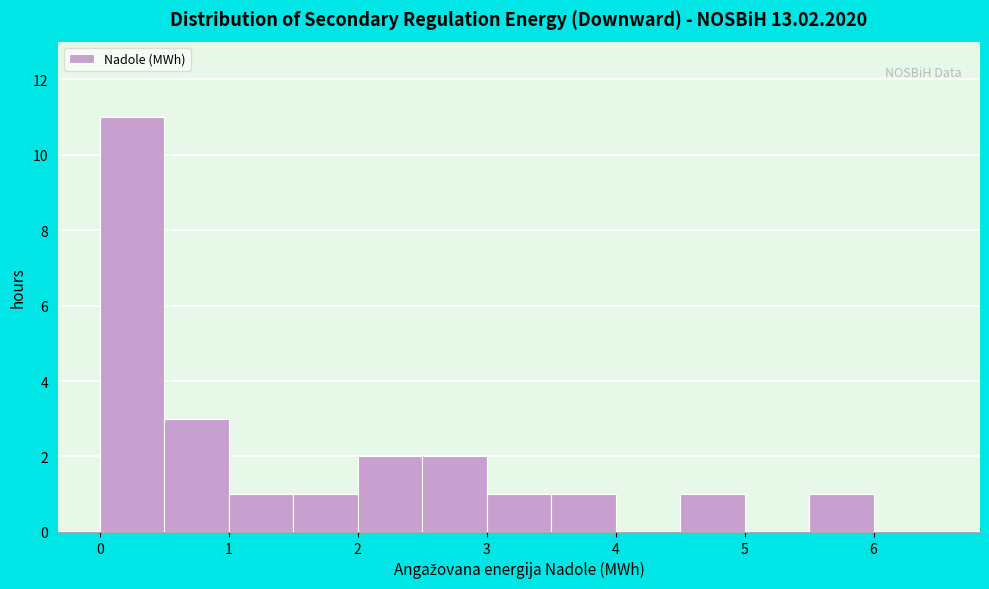

Reading left to right, list every bar in this chart as the range it spans on the x-axis followed by its height. The values are not printed on the chart, so give them approximately, as read against the axis.

0.0 to 0.5: 11
0.5 to 1.0: 3
1.0 to 1.5: 1
1.5 to 2.0: 1
2.0 to 2.5: 2
2.5 to 3.0: 2
3.0 to 3.5: 1
3.5 to 4.0: 1
4.0 to 4.5: 0
4.5 to 5.0: 1
5.0 to 5.5: 0
5.5 to 6.0: 1
6.0 to 6.5: 0